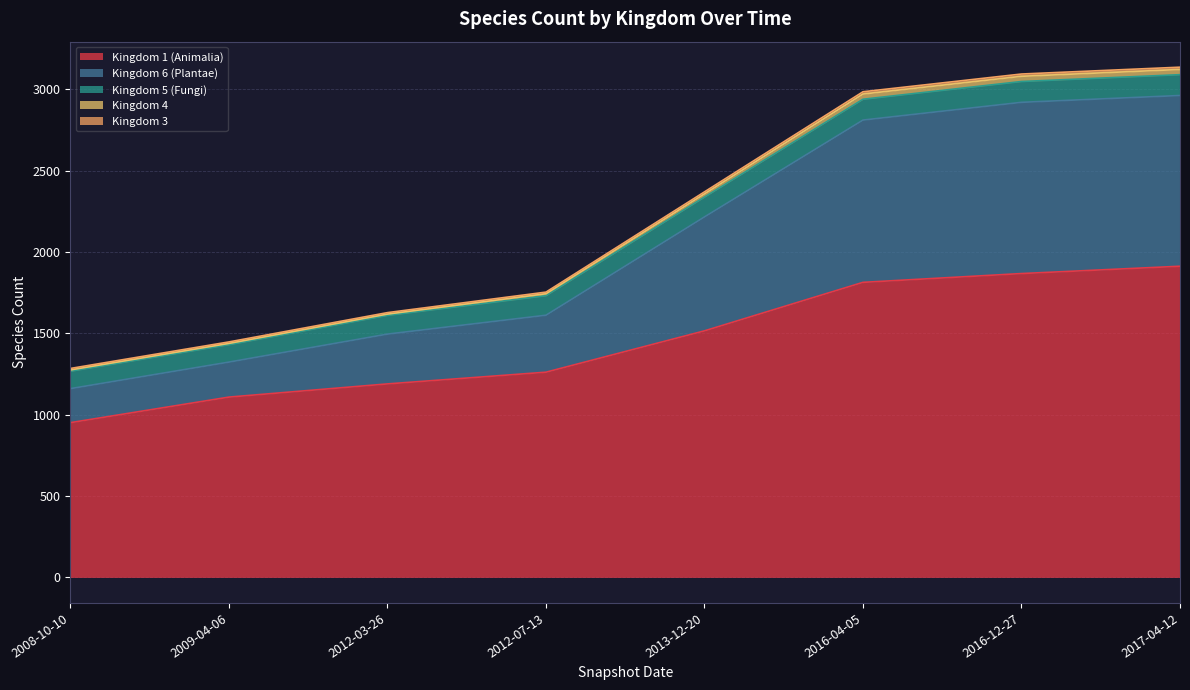

The value of Kingdom 1 (Animalia) at 2012-07-13 is 279. True or false?

False